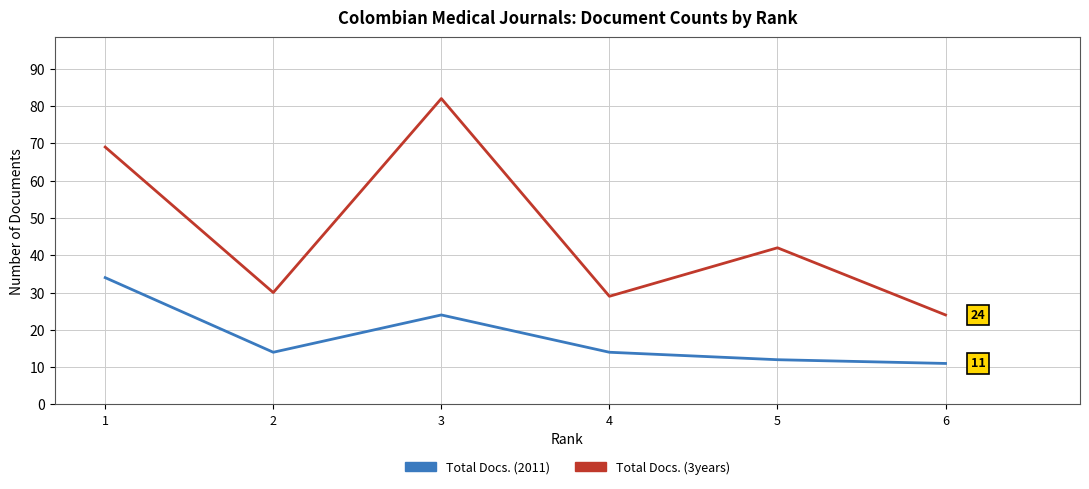

True or false: Total Docs. (3years) and Total Docs. (2011) intersect in this chart.

False